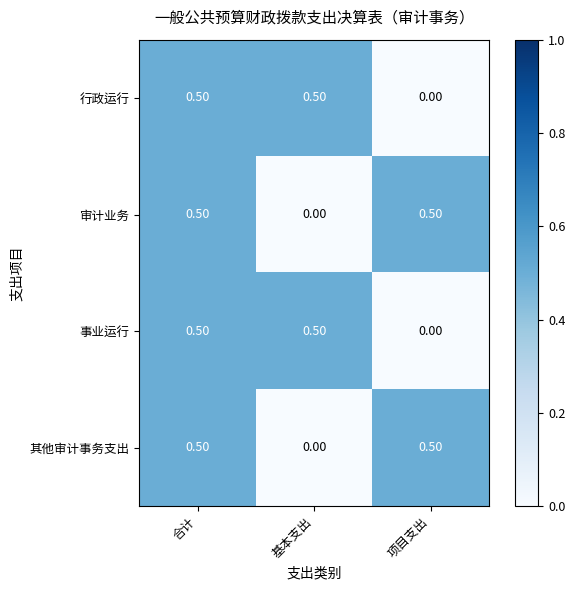

What is the total value across all series at 合计?

2.0